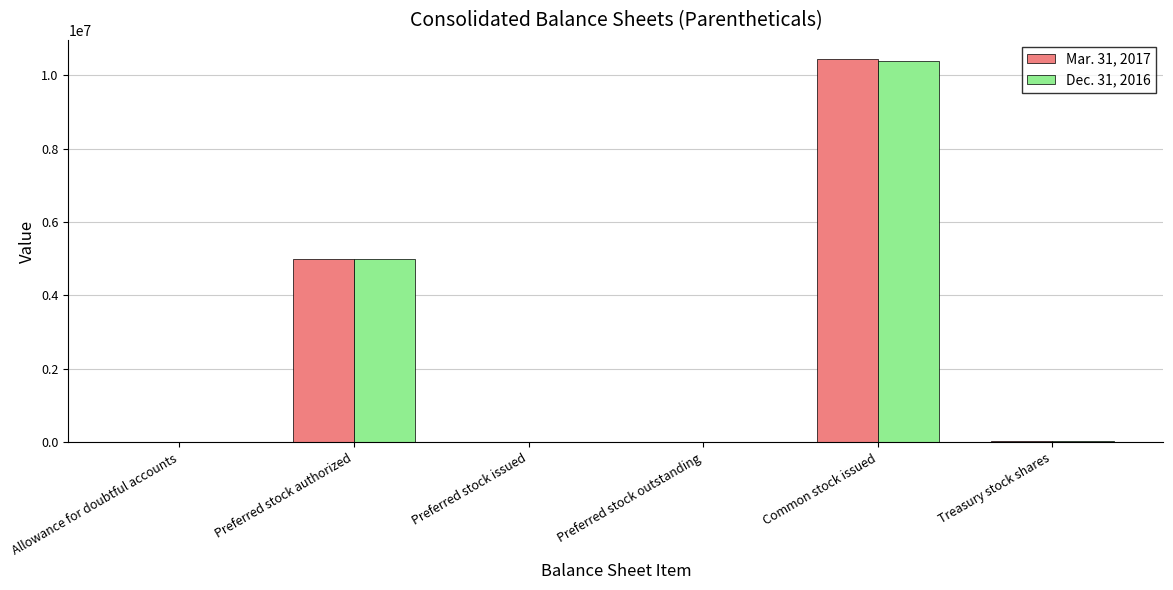

Which category has the highest value in the Mar. 31, 2017 series?

Common stock issued